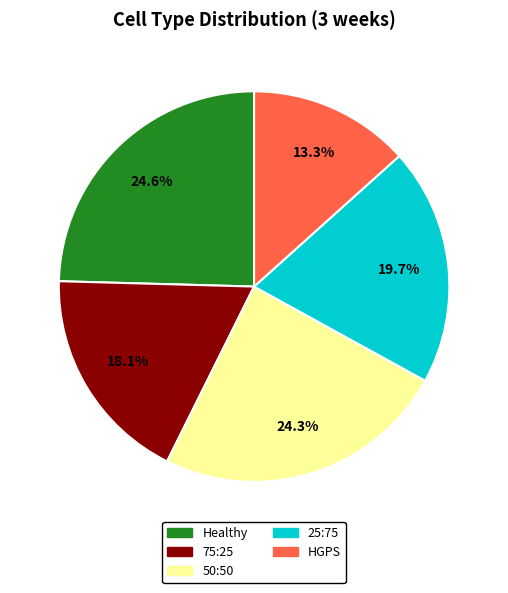

To the nearest percent, what percentage of the pie is Healthy?

25%